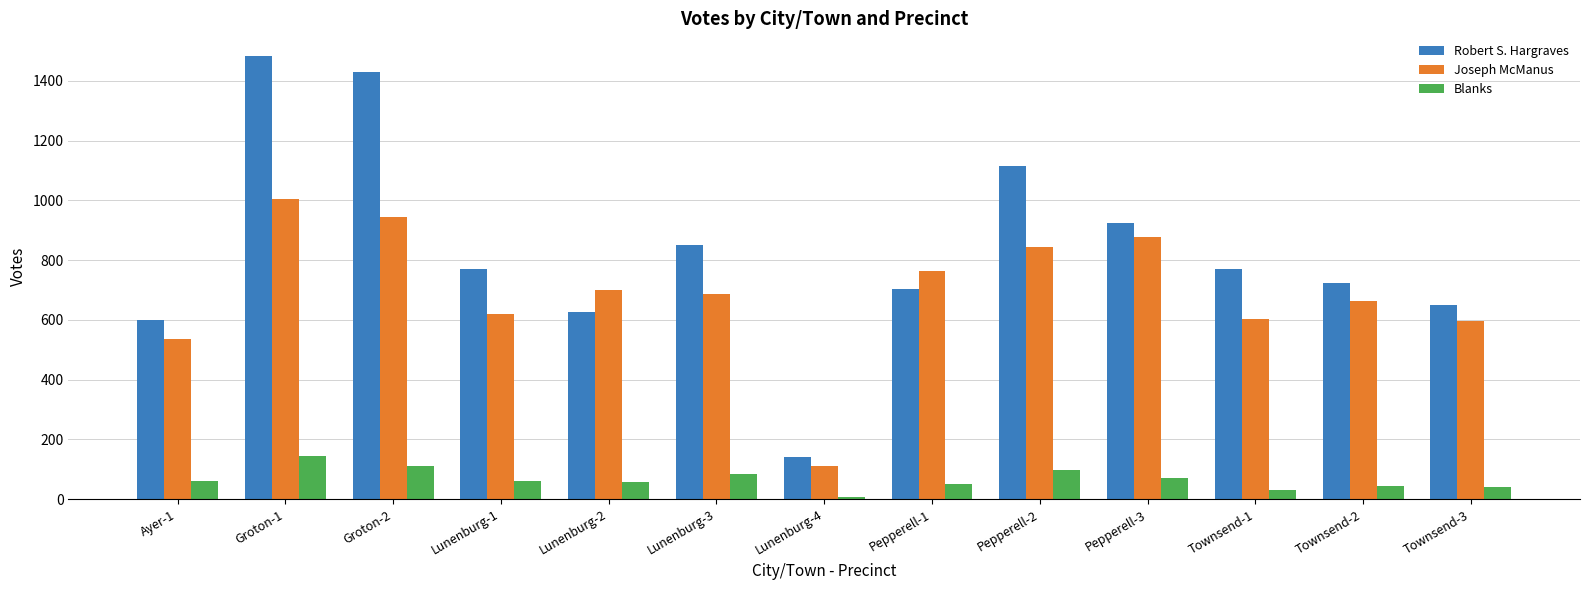

How many distinct data groups are displayed?

3